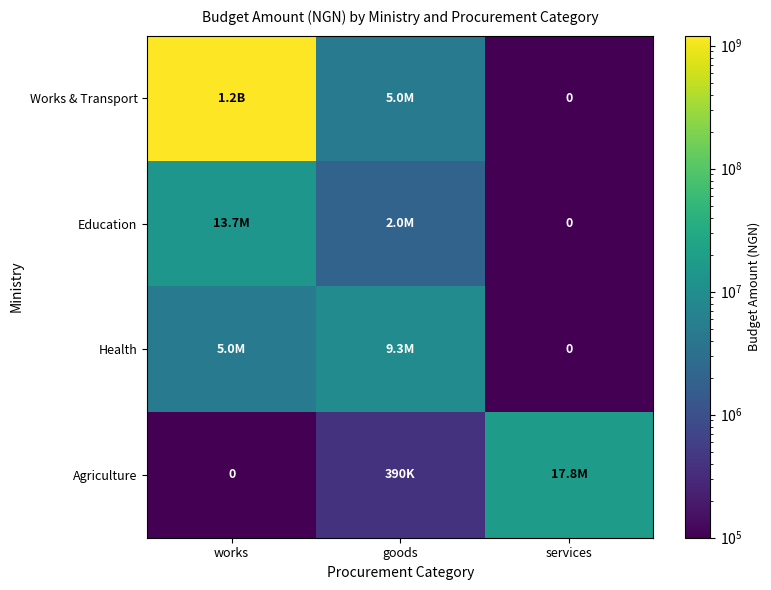

What is the difference between the maximum and minimum values in the Agriculture series?

17799999.9